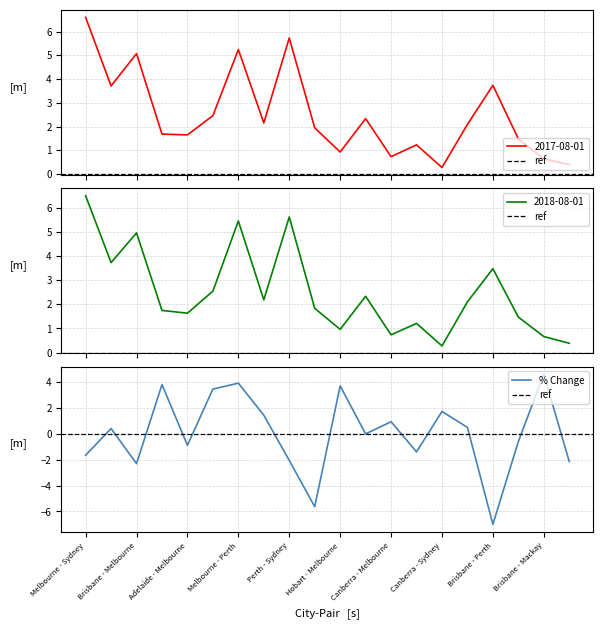

What is the difference between the maximum and minimum values in the 2017-08-01 series?

6.3